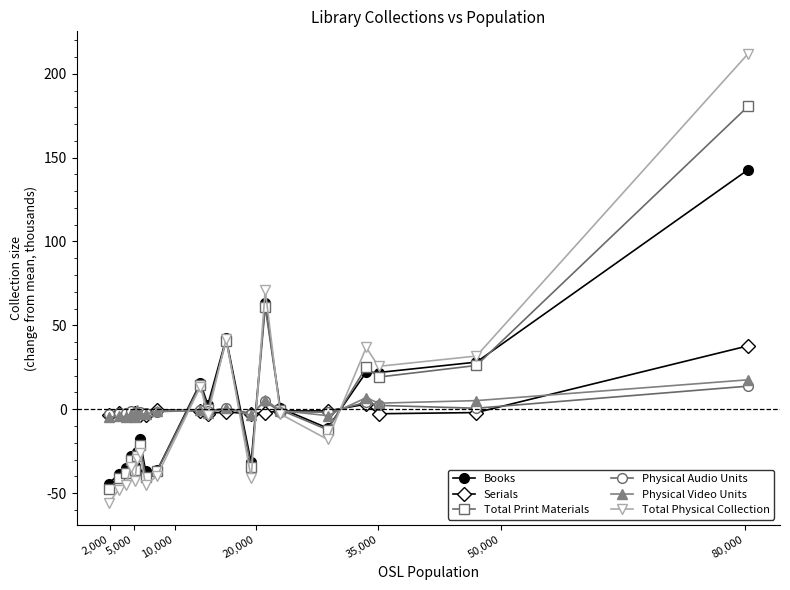

What is the value of the Total Print Materials point at the 20th from the left?

180.5